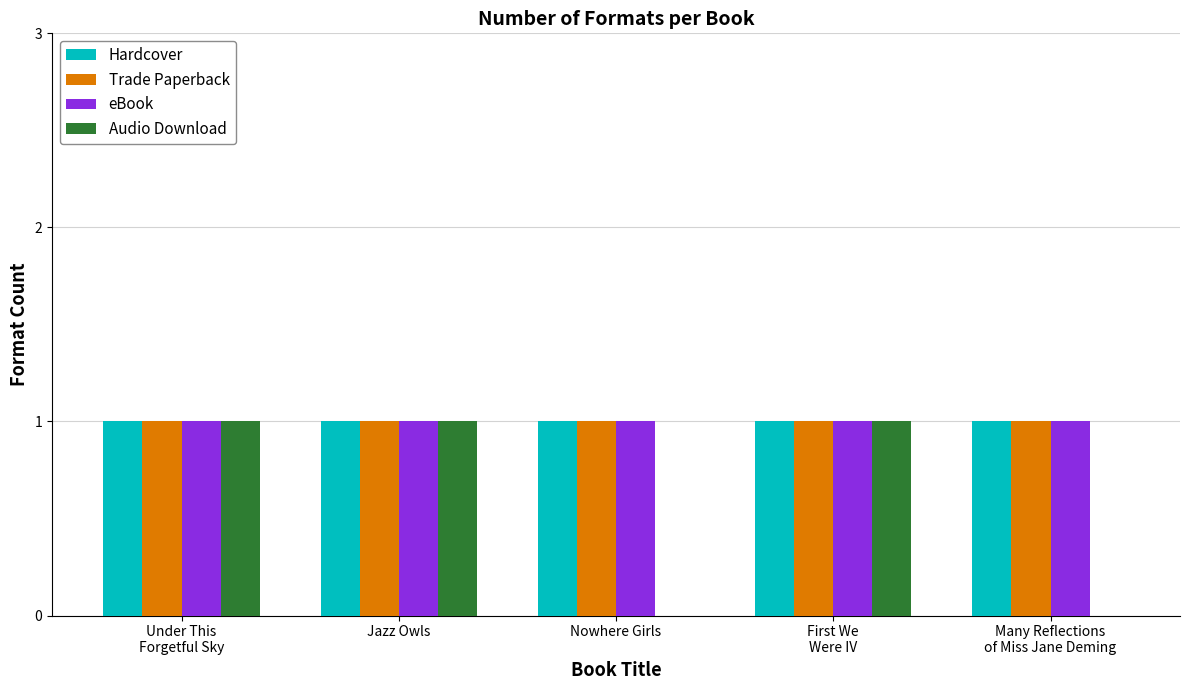

Which series has the widest spread of values?

Audio Download